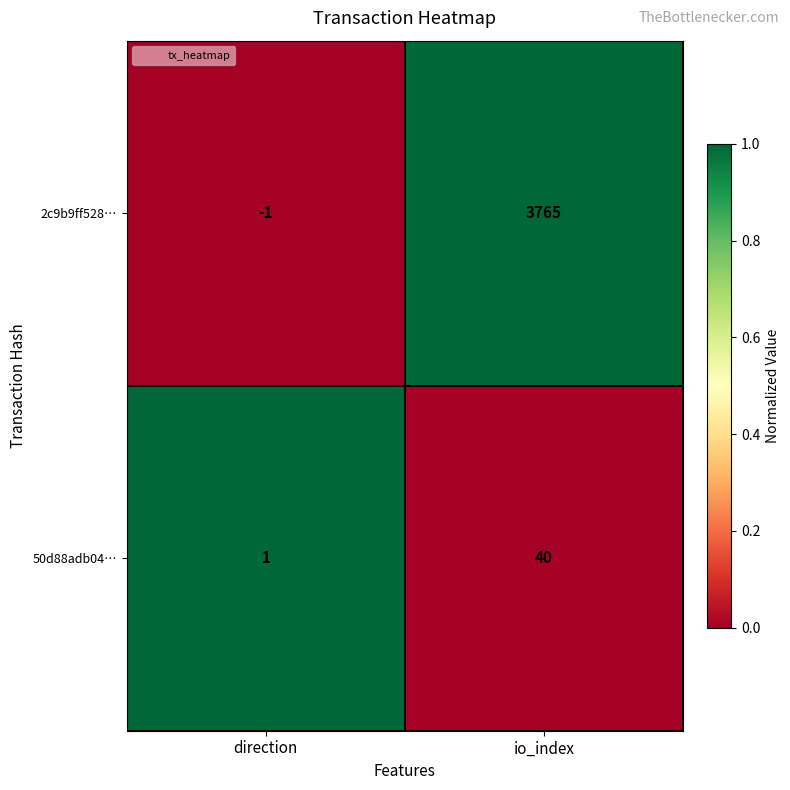

True or false: 2c9b9ff528… has a value of -1 at direction.

True